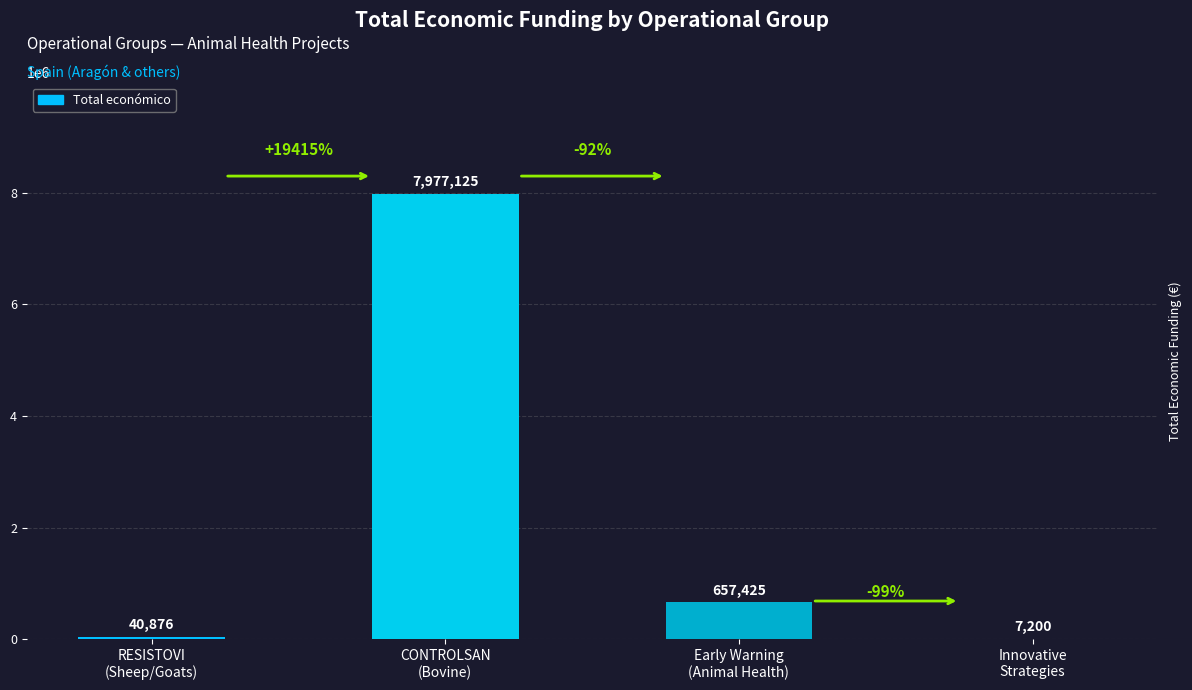

What is the maximum value shown in the chart?

7977125